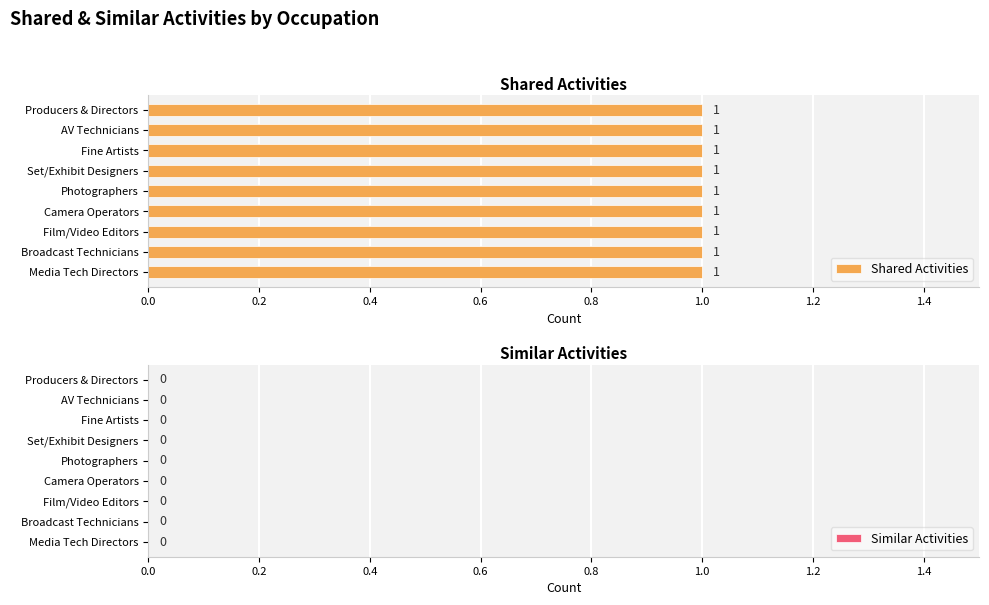

Which series has the largest total across all categories?

Shared Activities